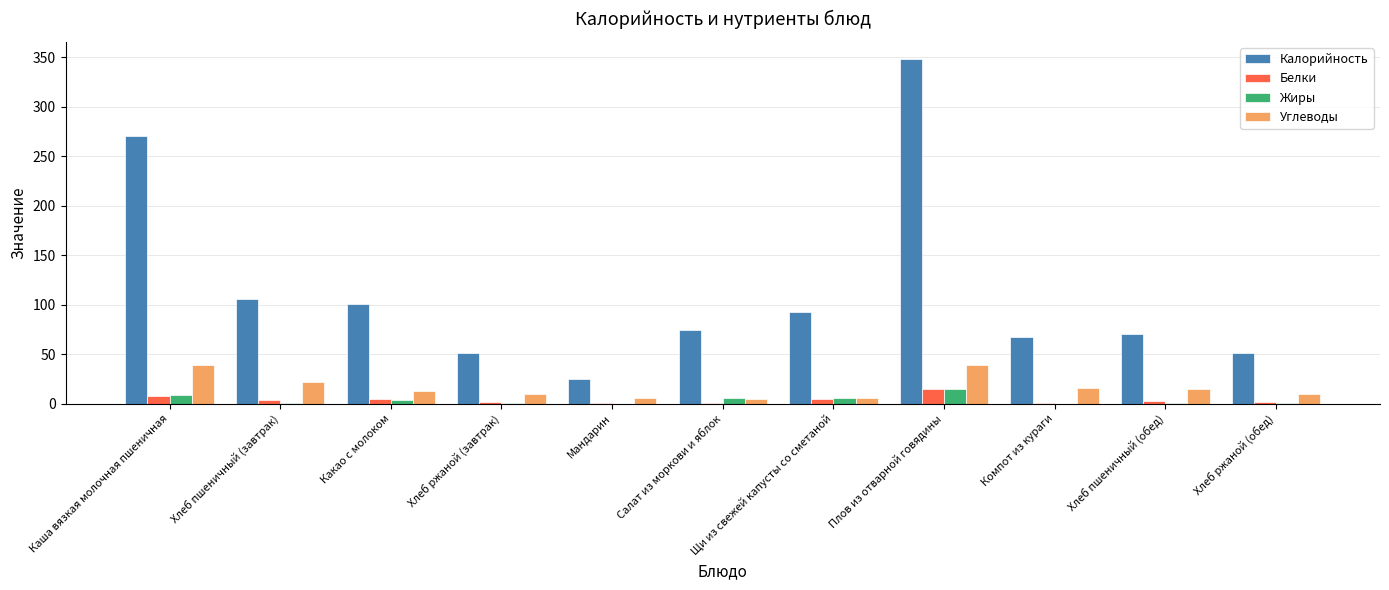

What is the highest value of the Калорийность series?

348.2